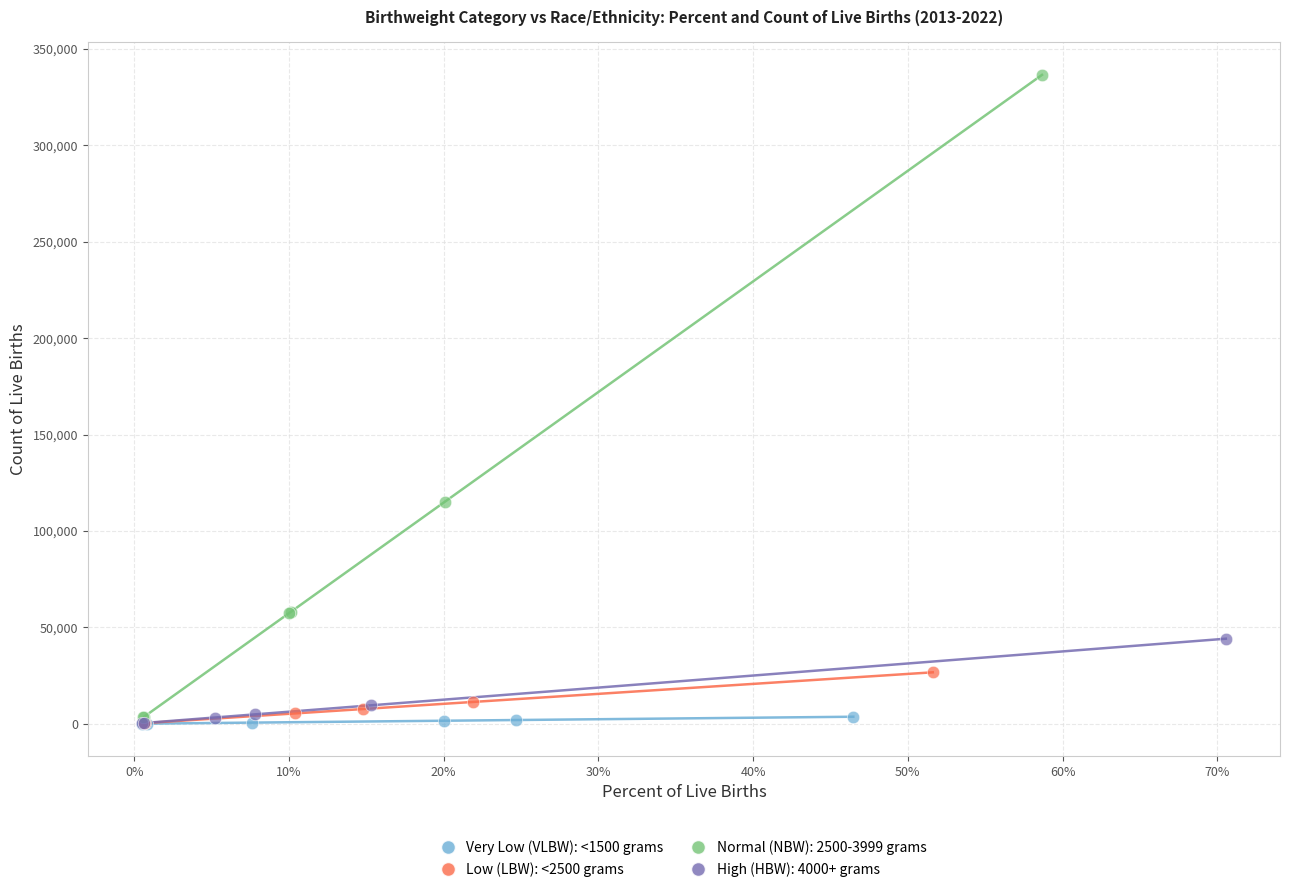

Which series has the largest Y range (max minus min)?

Normal (NBW): 2500-3999 grams